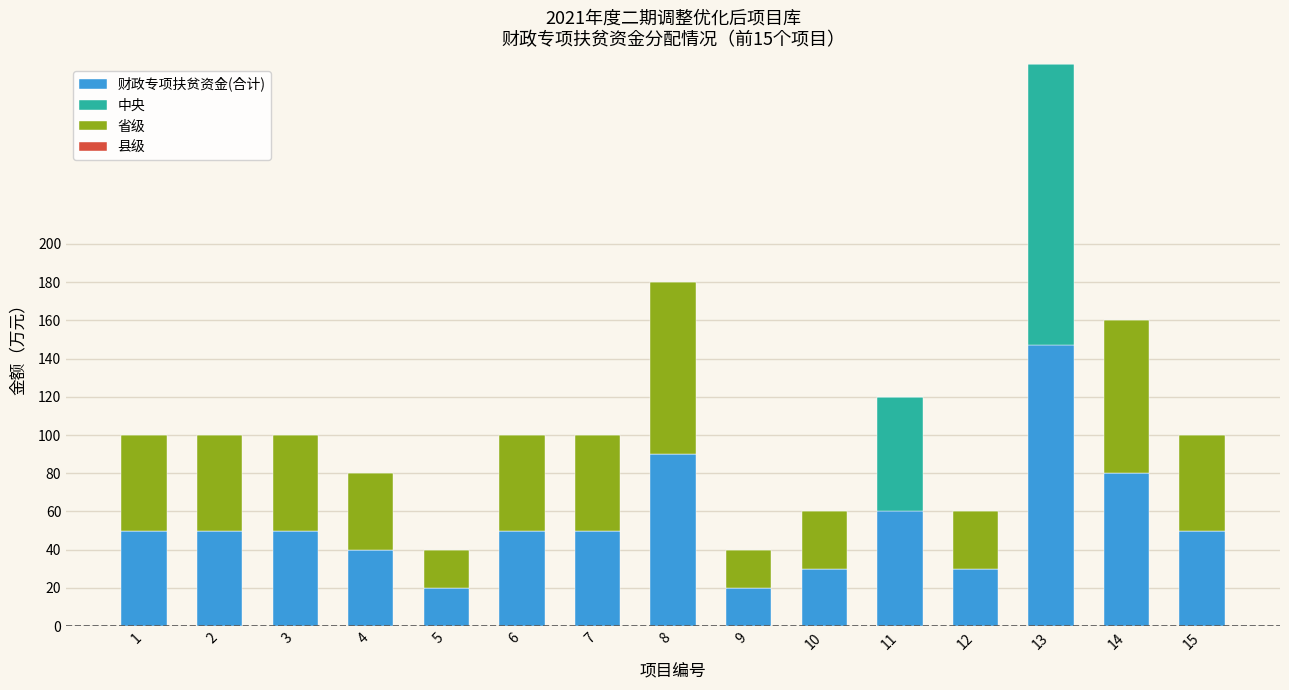

Where is 财政专项扶贫资金(合计) nearest to the value 83?

14